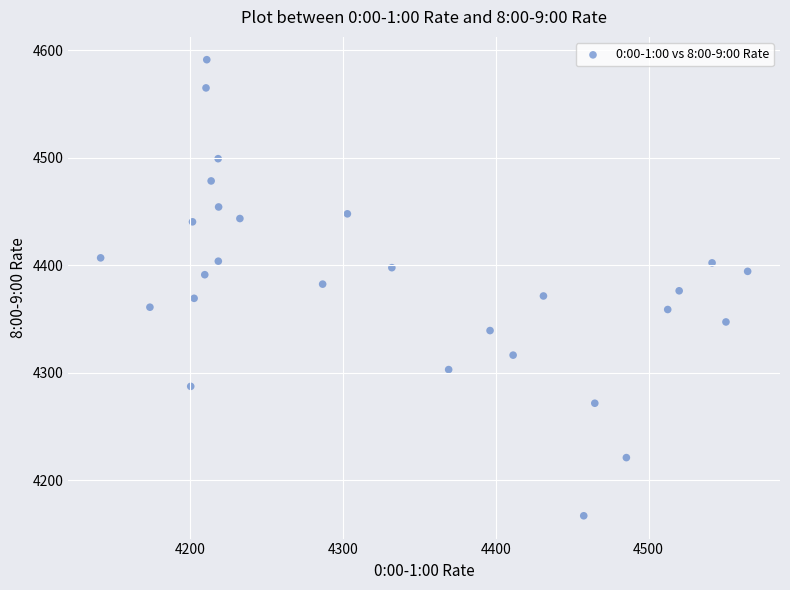

What is the range of Y values (max minus min)?

424.3